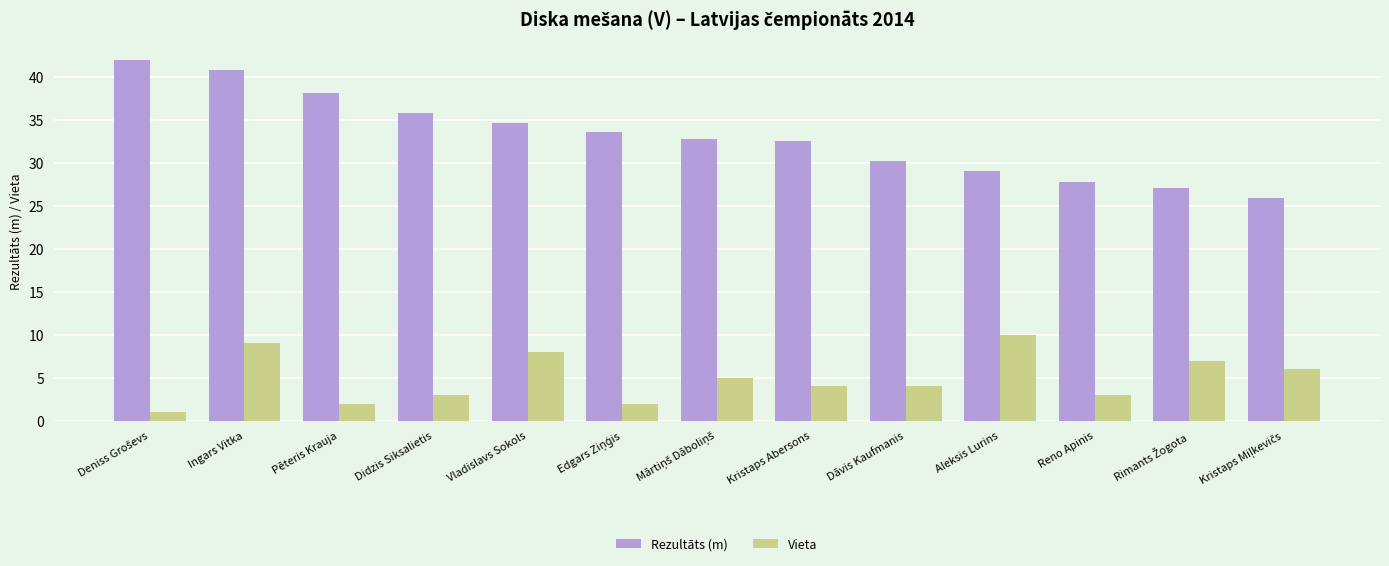

Rank the series by their maximum value, from lowest to highest.

Vieta, Rezultāts (m)